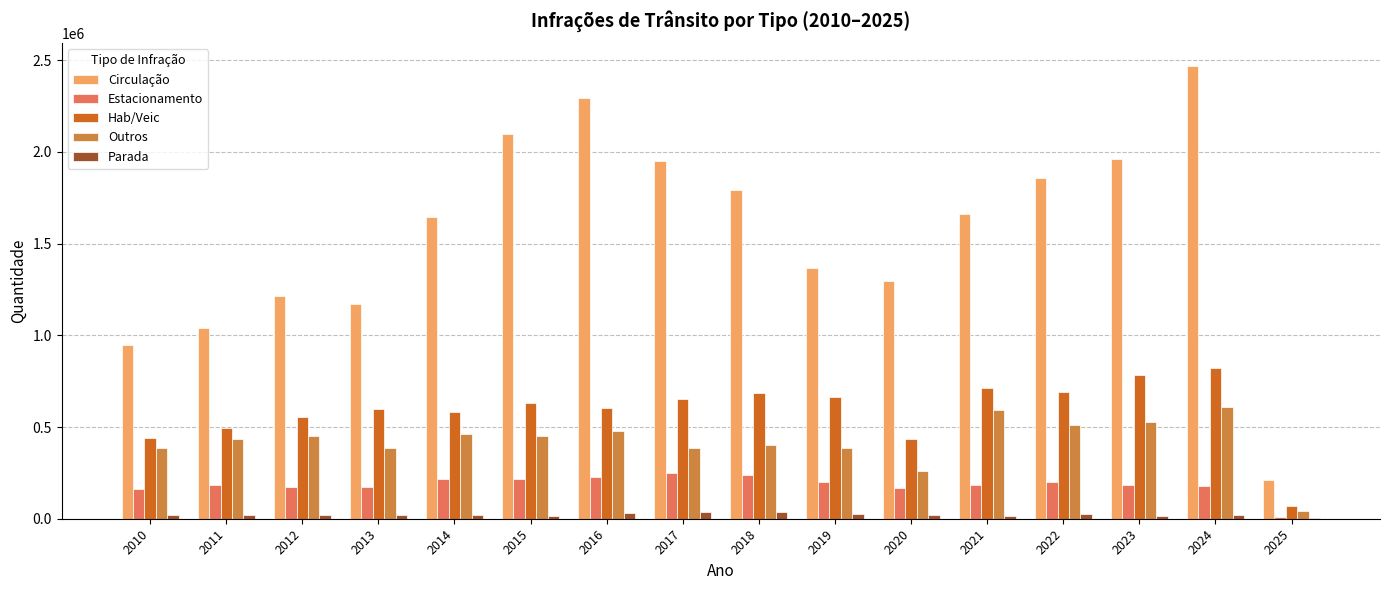

Between 2021 and 2024, which series saw the biggest shift?

Circulação